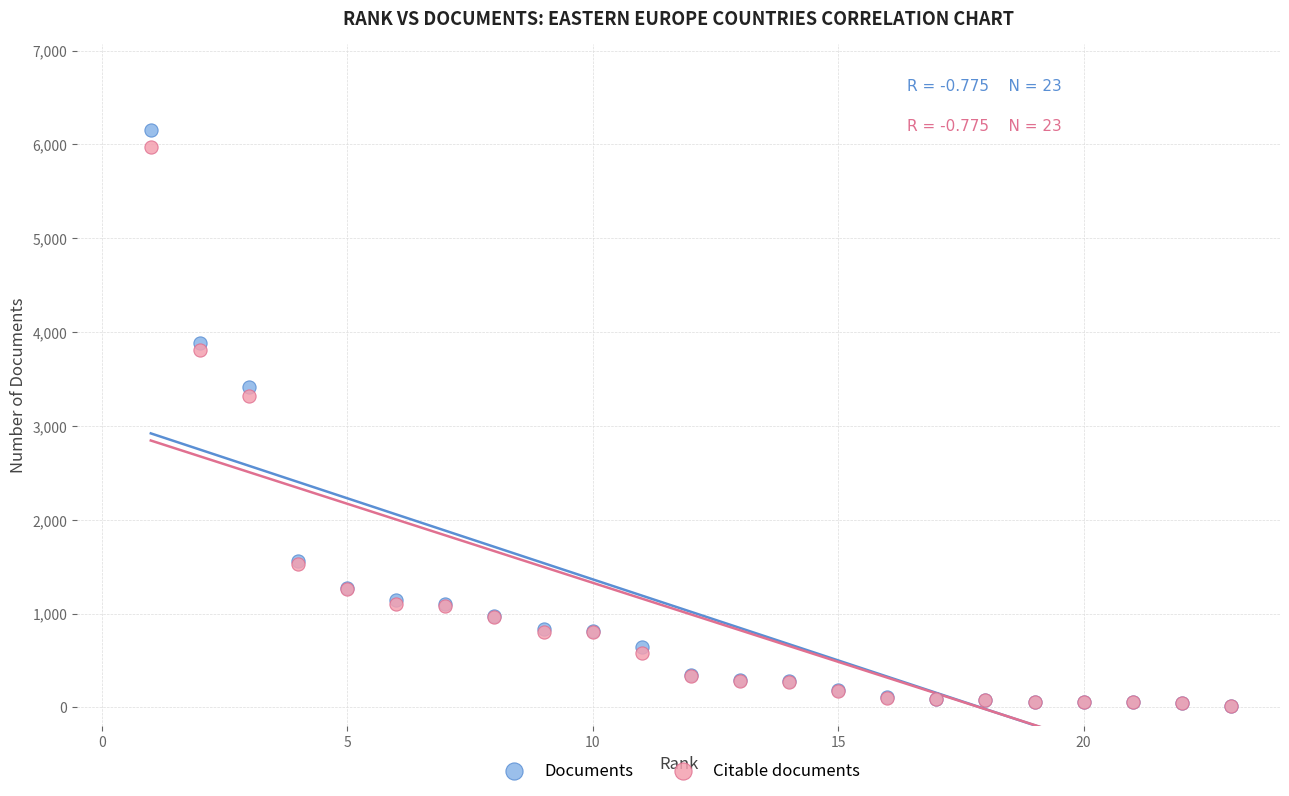

Which series has the widest spread of Y values?

Documents